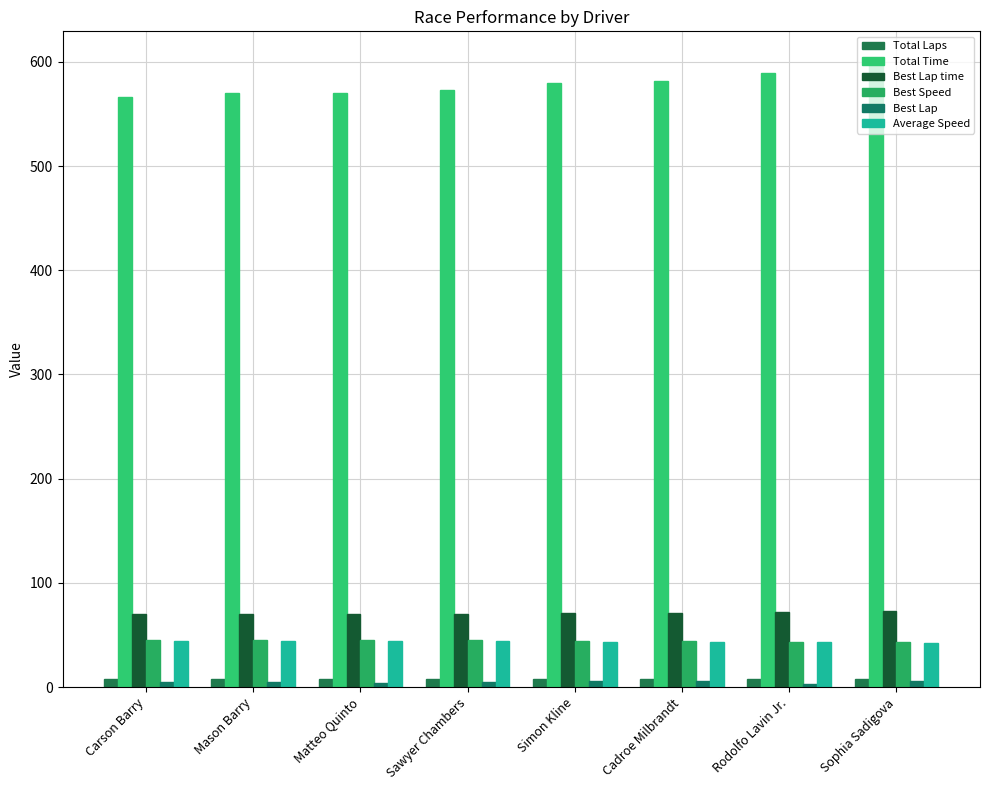

What is the label of the 5th bar from the left?

Simon Kline